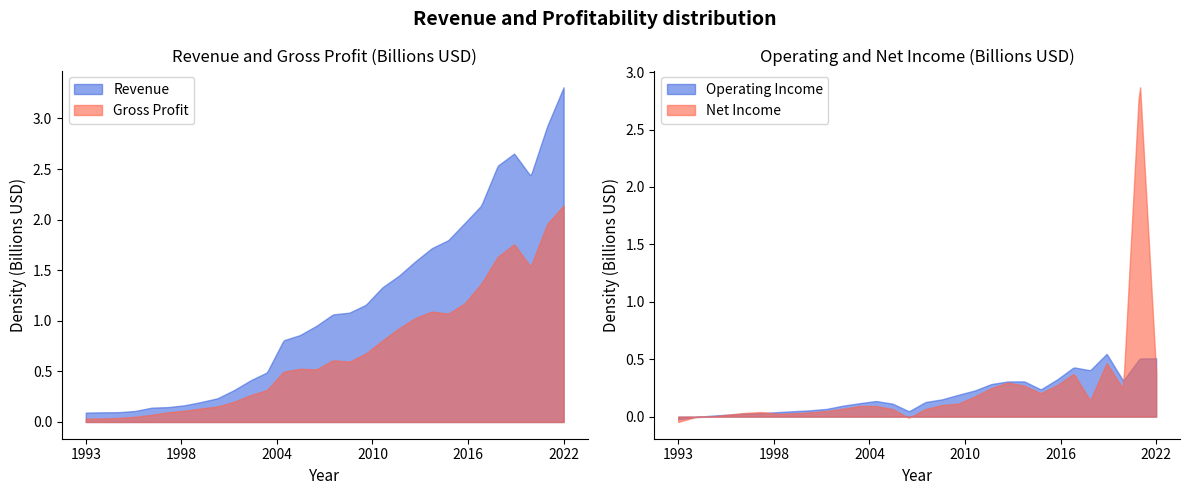

How many values in the Operating Income series exceed 135834000?

14